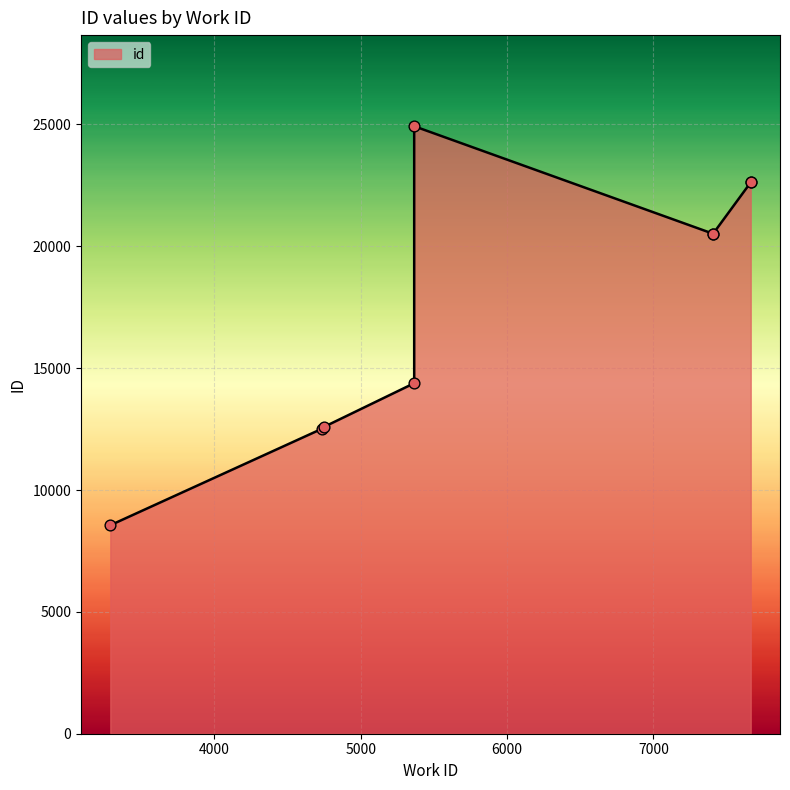

Approximately how many times larger is the value at 7408 compared to 7665?

0.9